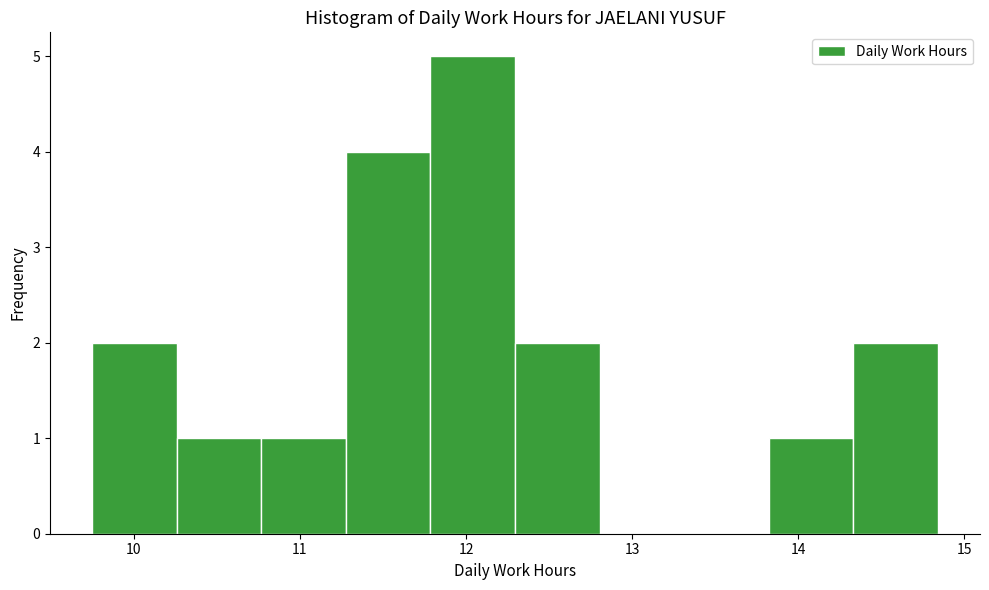

Which range on the x-axis has the tallest bar?

11.8 to 12.3